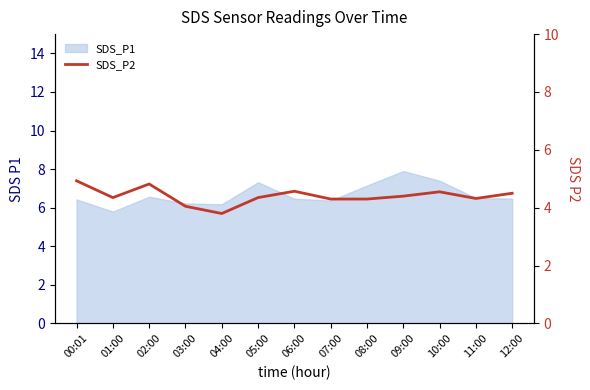

At which label is the value closest to 4?

03:00